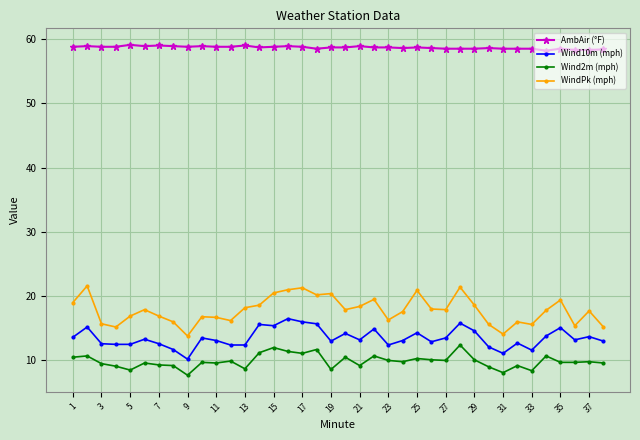

What is the sum of all WindPk (mph) values?

676.2